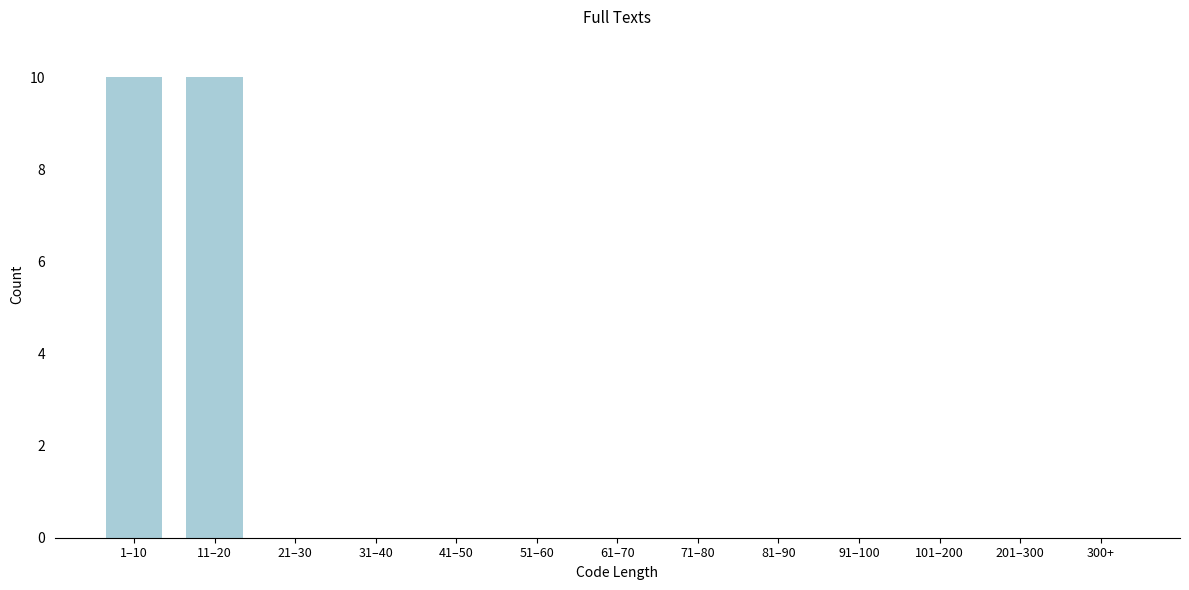

Reading left to right, list all the values displayed in this chart.

1–10=10	11–20=10	21–30=0	31–40=0	41–50=0	51–60=0	61–70=0	71–80=0	81–90=0	91–100=0	101–200=0	201–300=0	300+=0